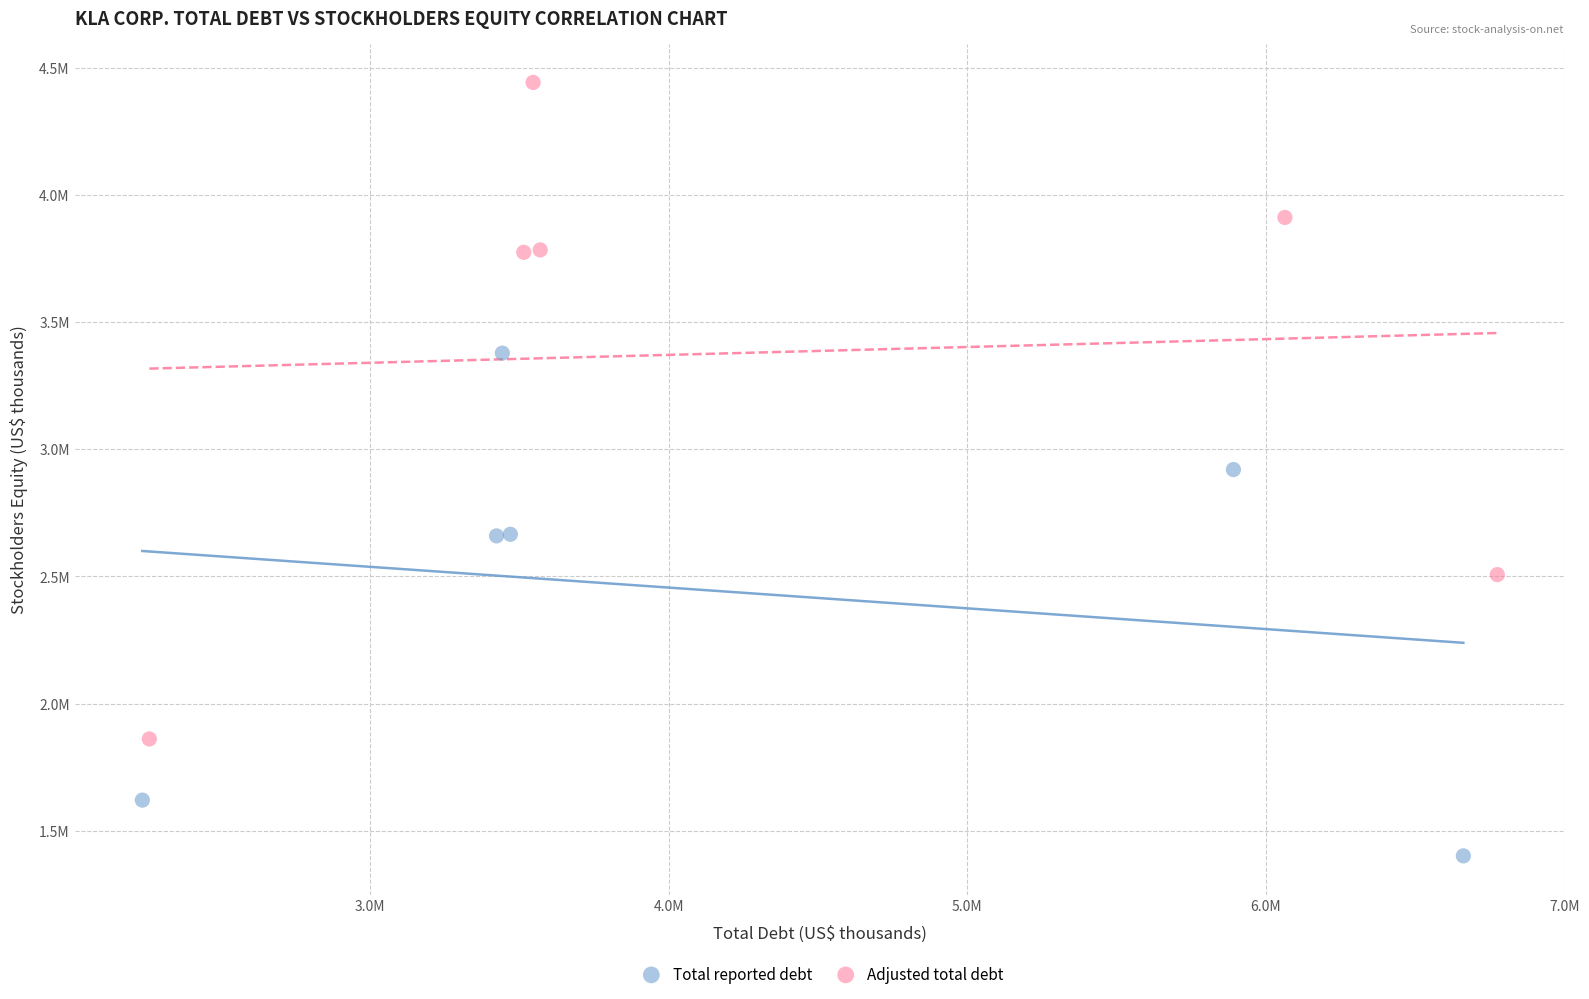

Which series contains the highest Y value?

Adjusted total debt